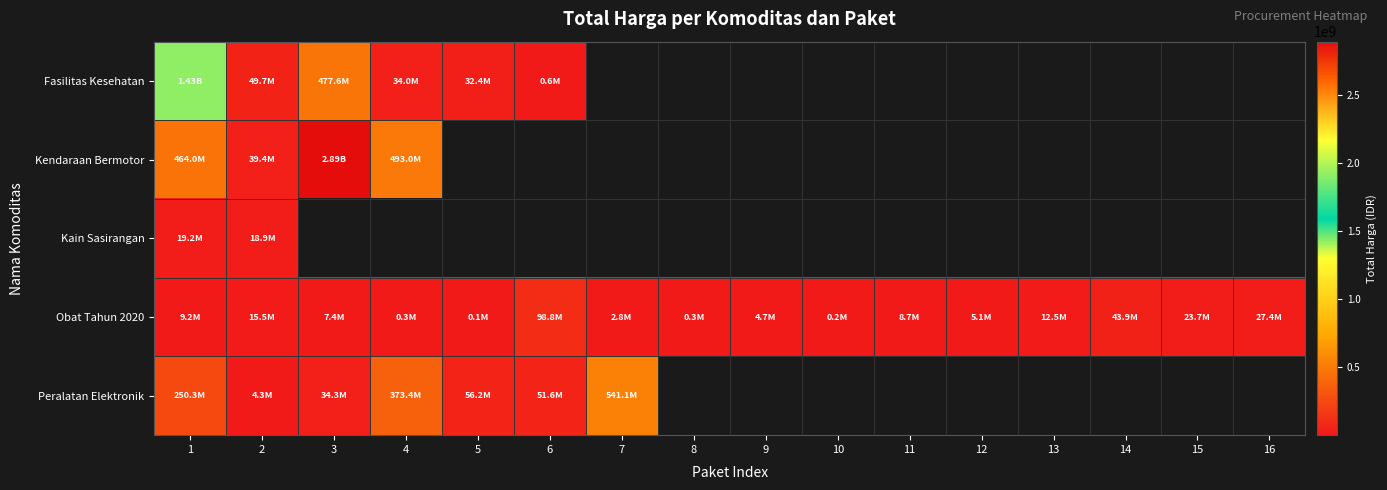

Between 9 and 3, which is larger?

3